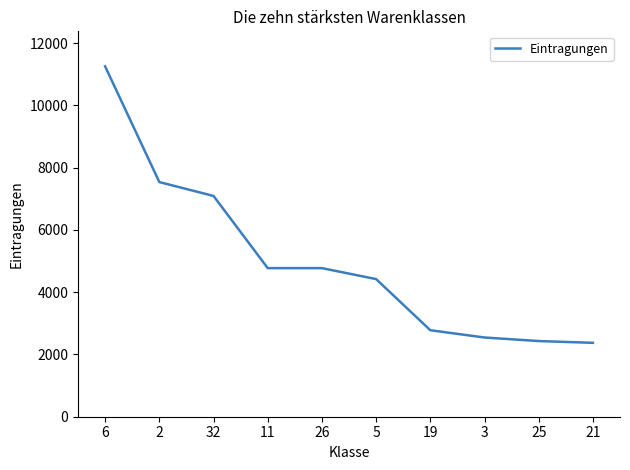

What is the difference between the second highest and second lowest values?

5108